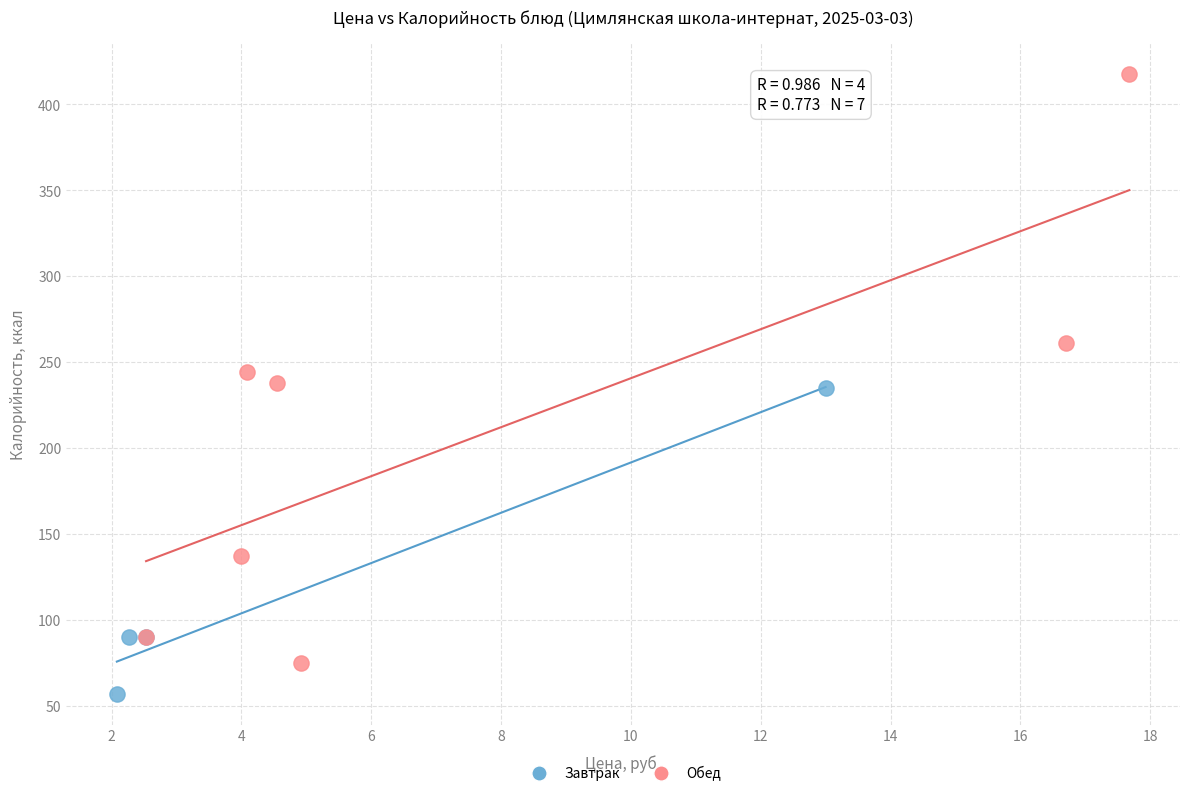

Which series reaches the maximum Y coordinate?

Обед